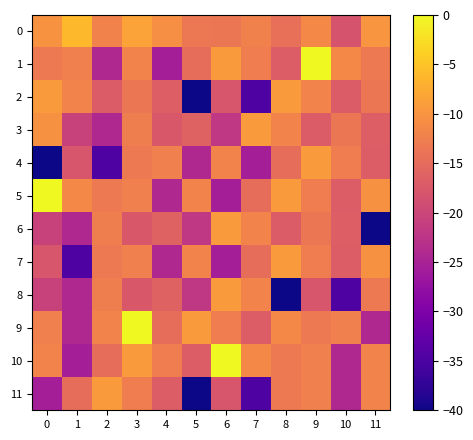

How many series are shown in this chart?

12